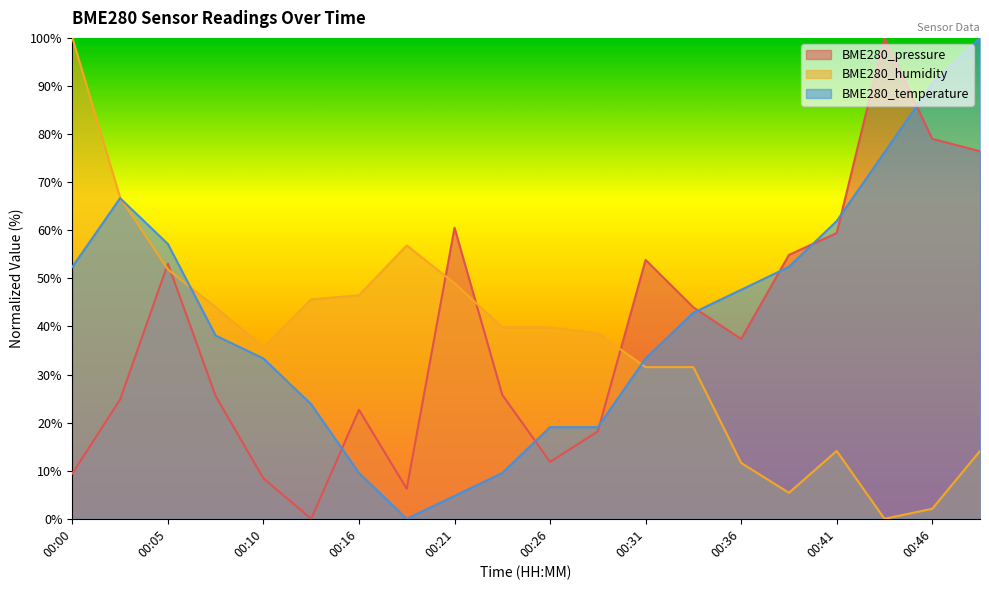

How many positive values does the BME280_humidity series have?

19